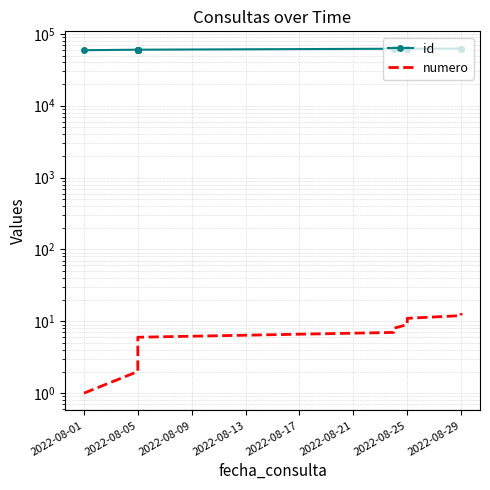

In id, how many points are lower than both neighbors (excluding endpoints)?

2